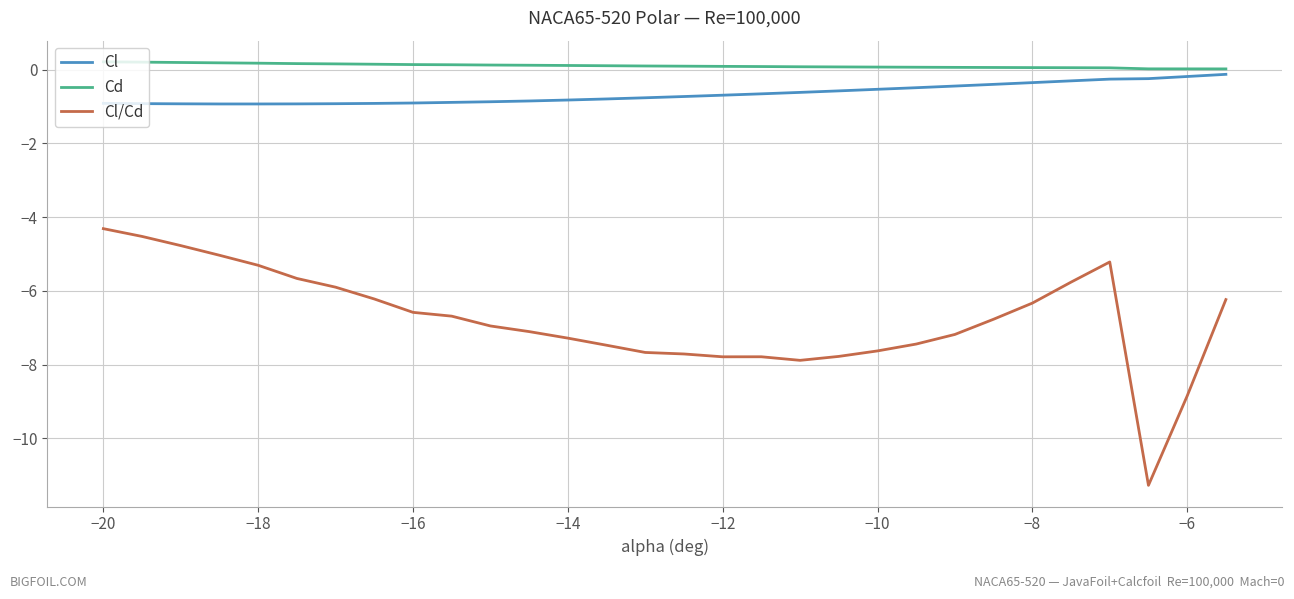

List the series in order of their peak value, lowest first.

Cl/Cd, Cl, Cd